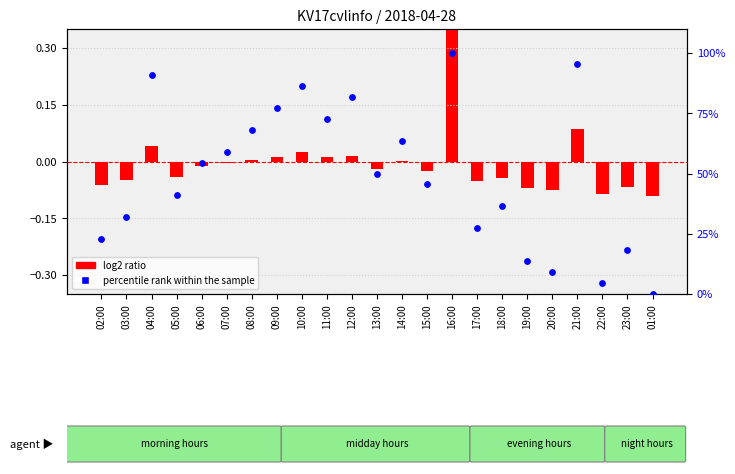

Which series contains the lowest Y value?

log2 ratio